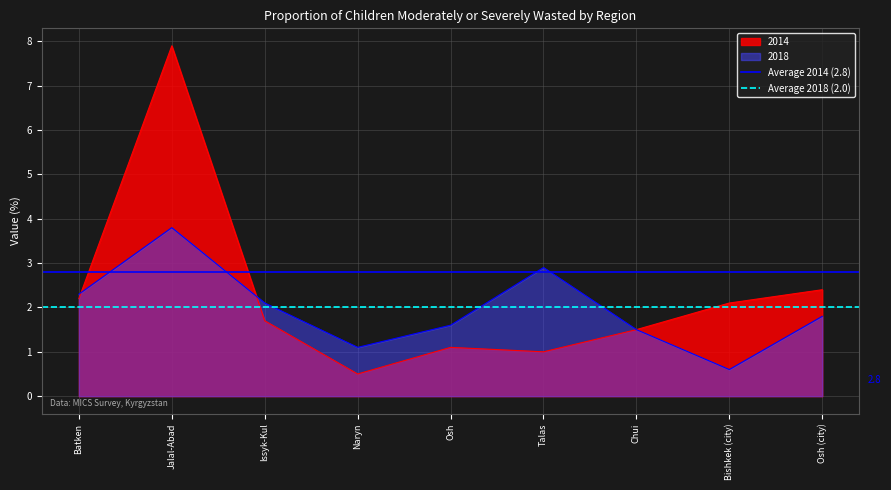

What is the value of the Average 2018 (2.0) point at the 1st from the left?

2.0